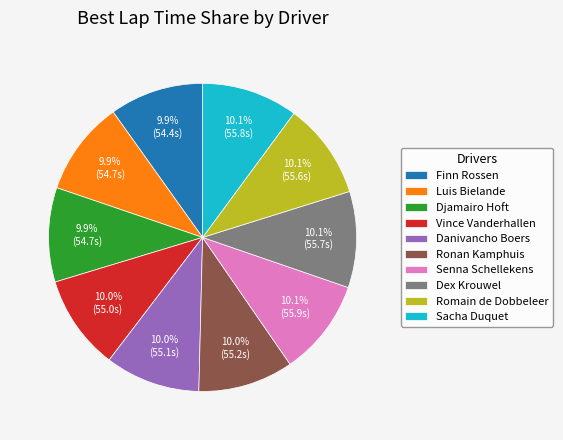

How many slices are in this pie chart?

10